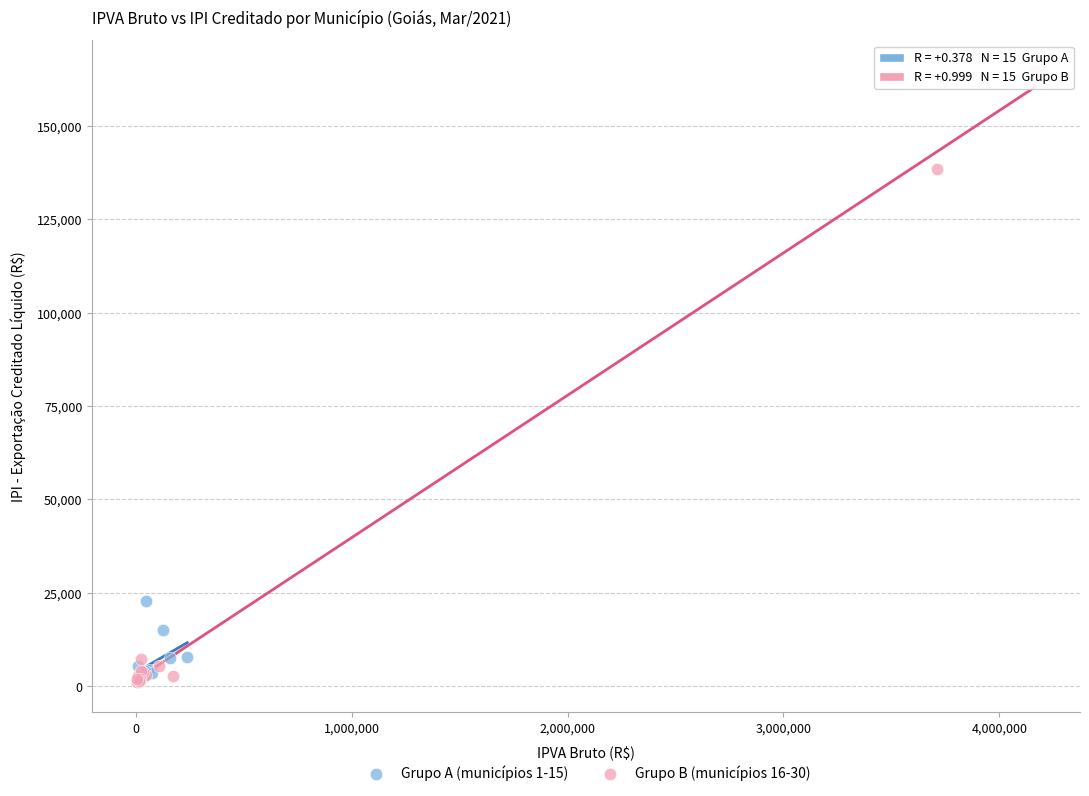

What are all the series names shown in the legend?

Grupo A (municípios 1-15), Grupo B (municípios 16-30)